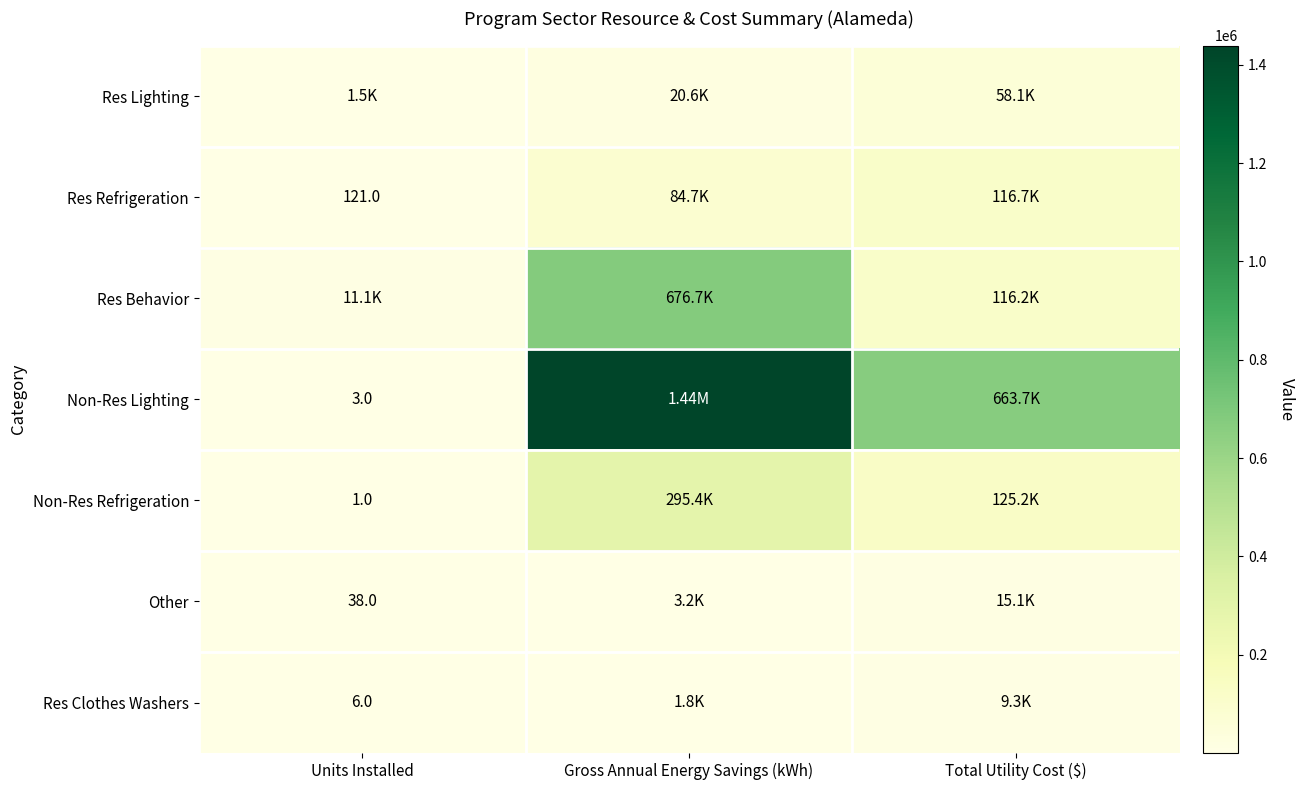

The Res Refrigeration series shows 84693.0 at Gross Annual Energy Savings (kWh). True or false?

True